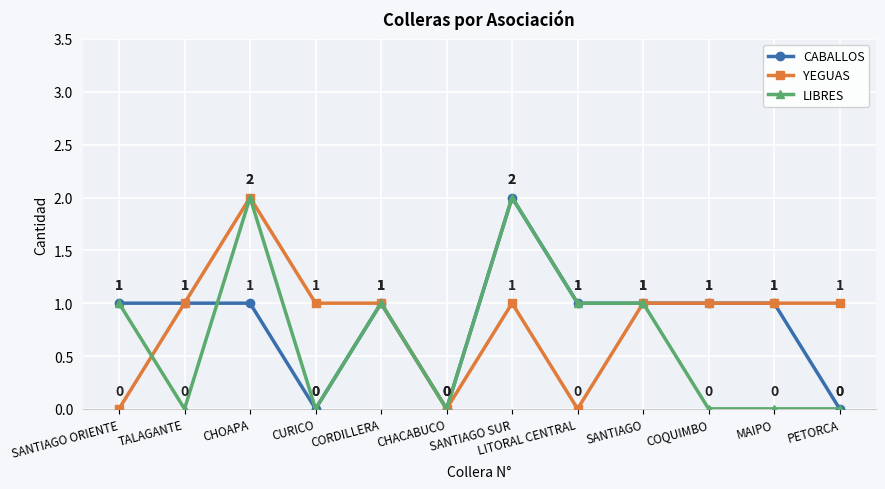

What is the label of the 2nd point from the left?

TALAGANTE